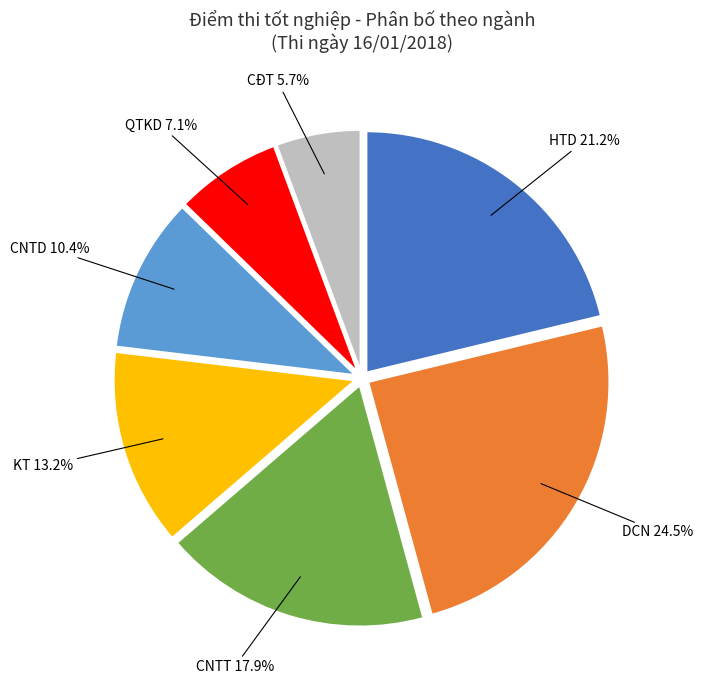

What percentage is NOT represented by QTKD?

92.9%